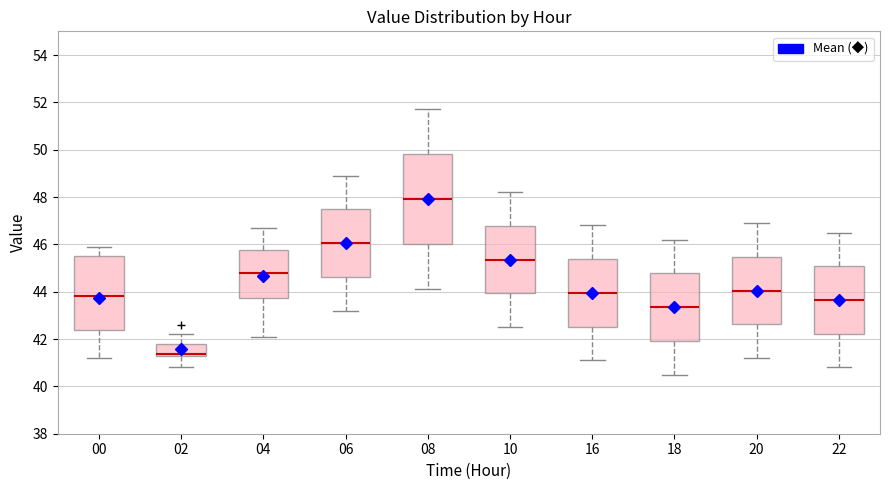

Reading left to right, transcribe this box plot: for each box, give where its median line is, the range the box spans, and where its two whiskers end, as read against the y-axis. The values are not printed on the chart, so give them approximately, as read against the axis.

00: median 43.8, box 42.4 to 45.6, whiskers 41.2 to 46.0
02: median 41.4 (drawn on the box's lower edge), box 41.4 to 41.8, whiskers 40.8 to 42.2
04: median 44.8, box 43.8 to 45.8, whiskers 42.2 to 46.8
06: median 46.0, box 44.6 to 47.4, whiskers 43.2 to 49.0
08: median 48.0, box 46.0 to 49.8, whiskers 44.2 to 51.8
10: median 45.4, box 44.0 to 46.8, whiskers 42.6 to 48.2
16: median 44.0, box 42.6 to 45.4, whiskers 41.2 to 46.8
18: median 43.4, box 42.0 to 44.8, whiskers 40.6 to 46.2
20: median 44.0, box 42.6 to 45.4, whiskers 41.2 to 47.0
22: median 43.6, box 42.2 to 45.0, whiskers 40.8 to 46.6